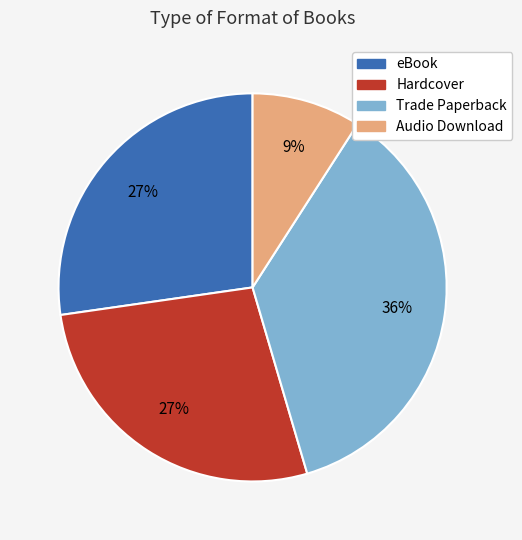

To the nearest percent, what is the difference between the Hardcover and Trade Paperback slice percentages?

9%